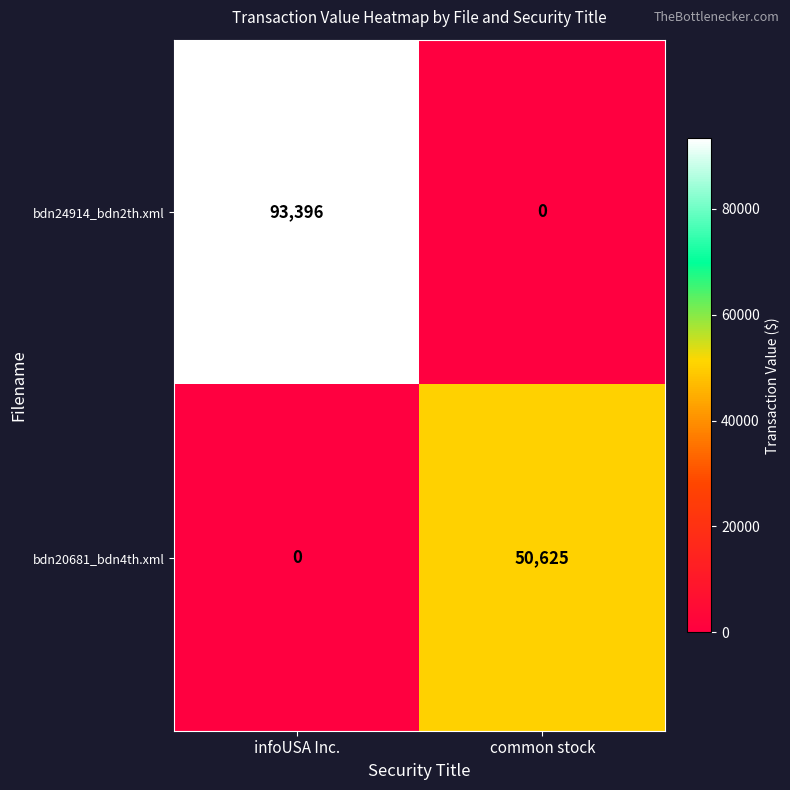

The value of bdn24914_bdn2th.xml at infoUSA Inc. is 93396. True or false?

True